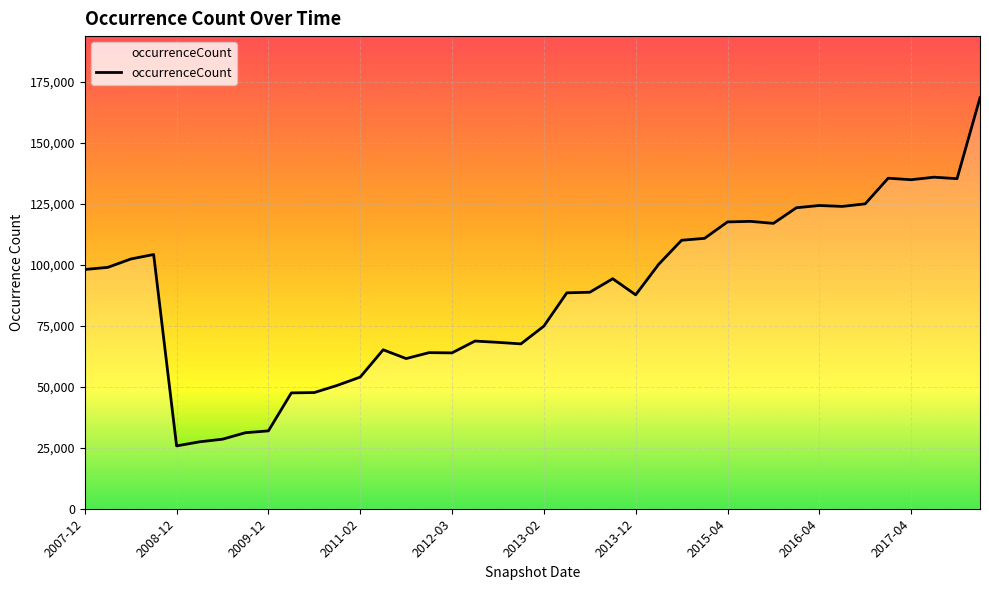

What is the smallest value displayed?

25752